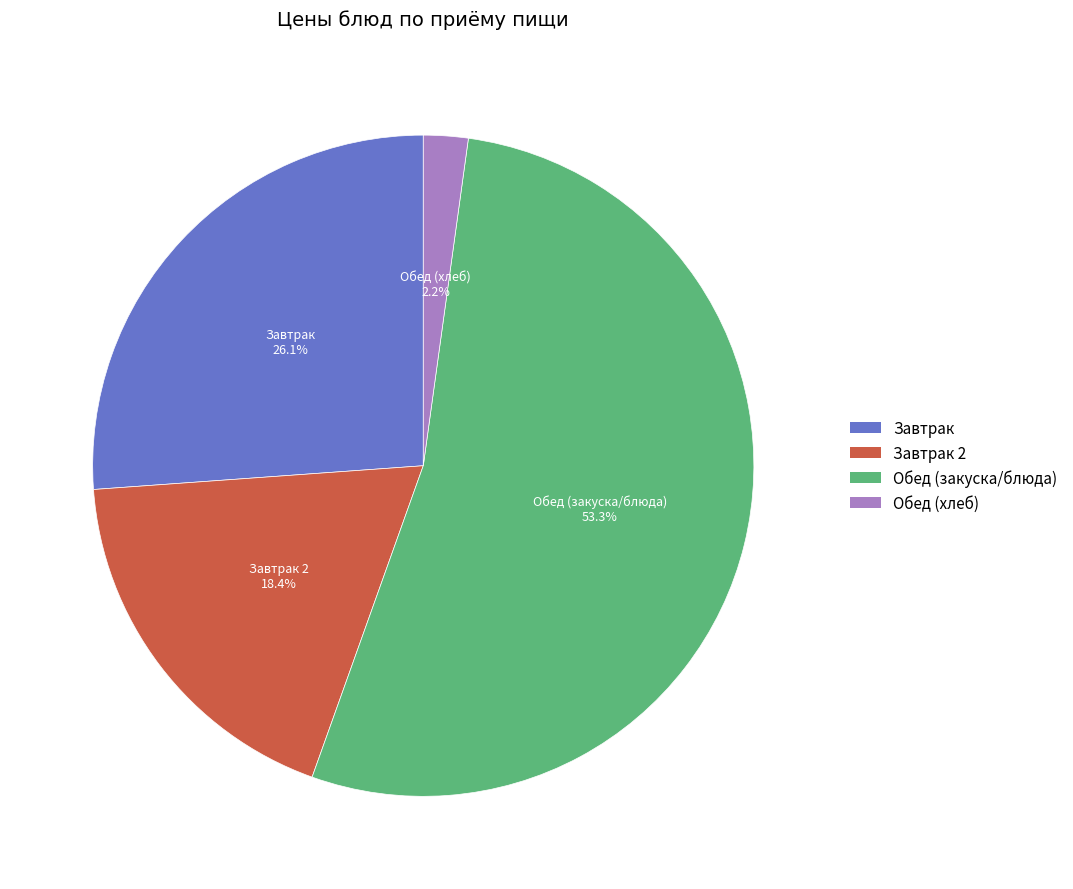

Is there a majority slice in this chart?

Yes